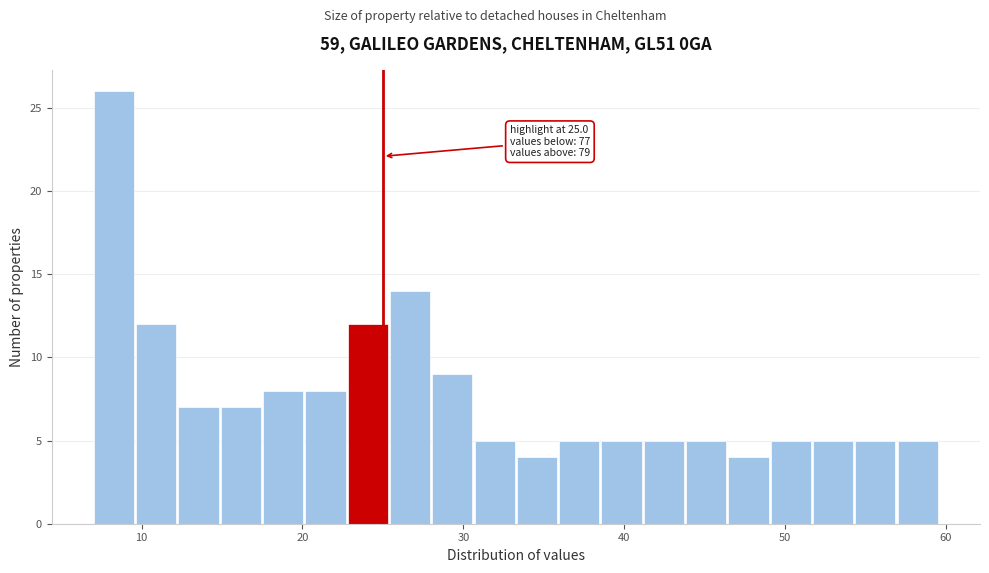

Around what value on the x-axis is the tallest bar? Give the approximate position of its centre, as read against the axis.

8